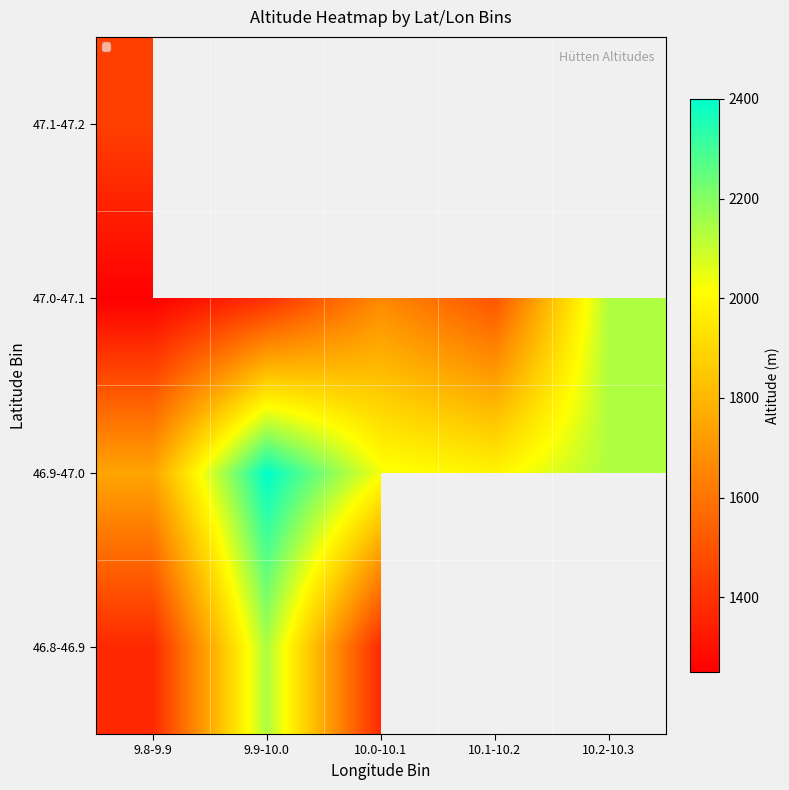

Which category has the highest value in the 47.0-47.1 series?

10.2-10.3